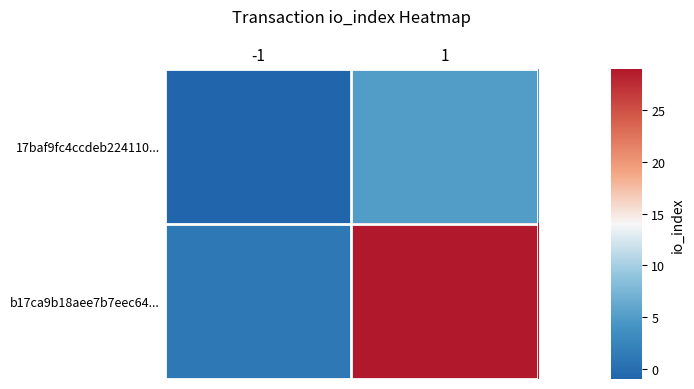

List the series in order of their overall mean, lowest first.

17baf9fc4ccdeb224110..., b17ca9b18aee7b7eec64...